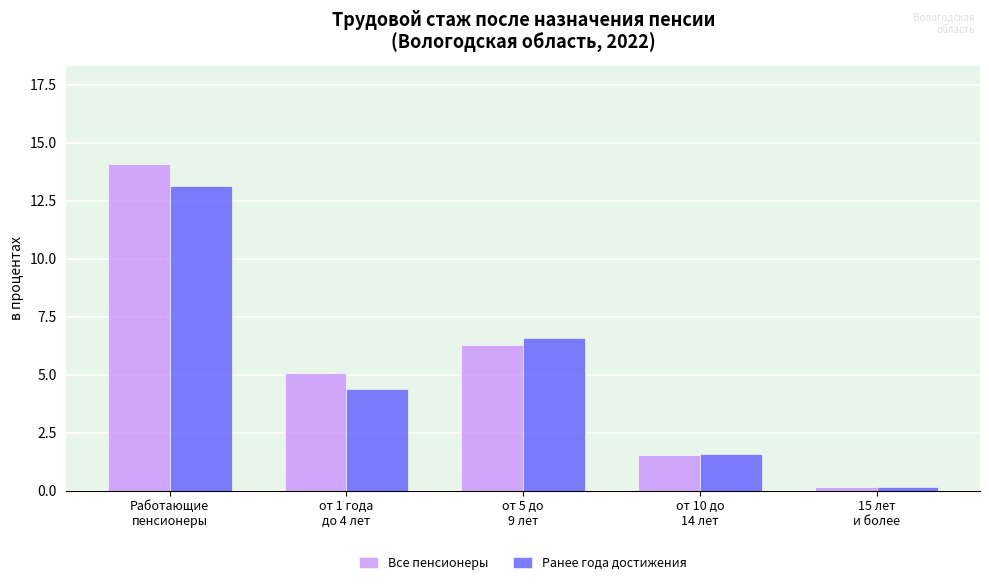

List the series in order of their peak value, highest first.

Все пенсионеры, Ранее года достижения